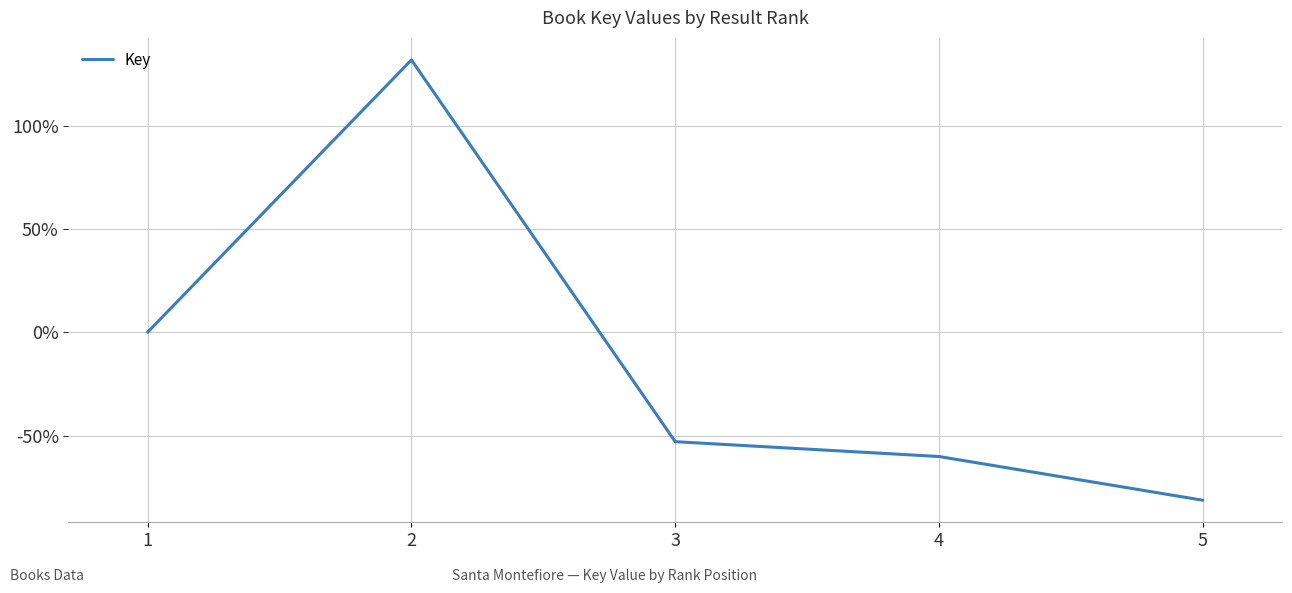

Count the number of values greater than -52.

2